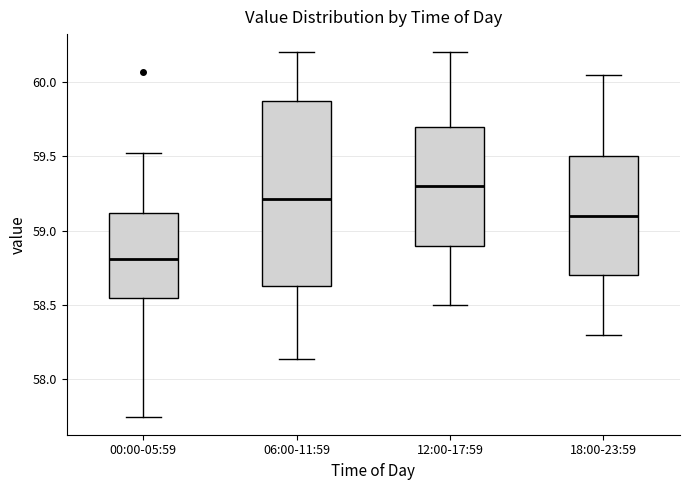

Comparing the boxes themselves (not the whiskers), which one is the tallest?

06:00-11:59